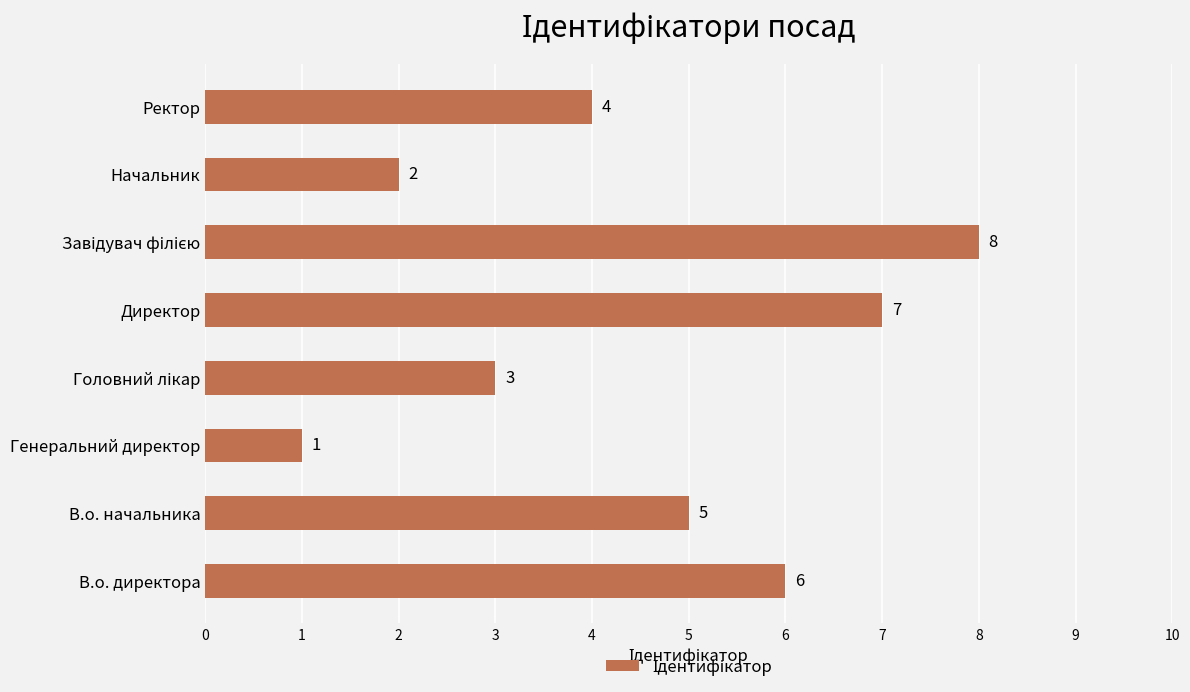

How many data points are less than 5?

4